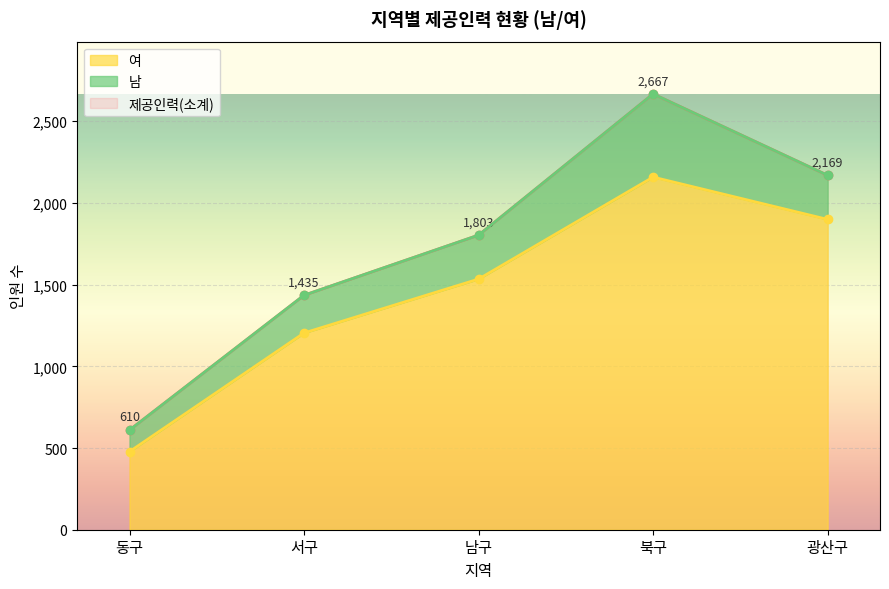

What is the sum of all 제공인력(소계) values?

8684